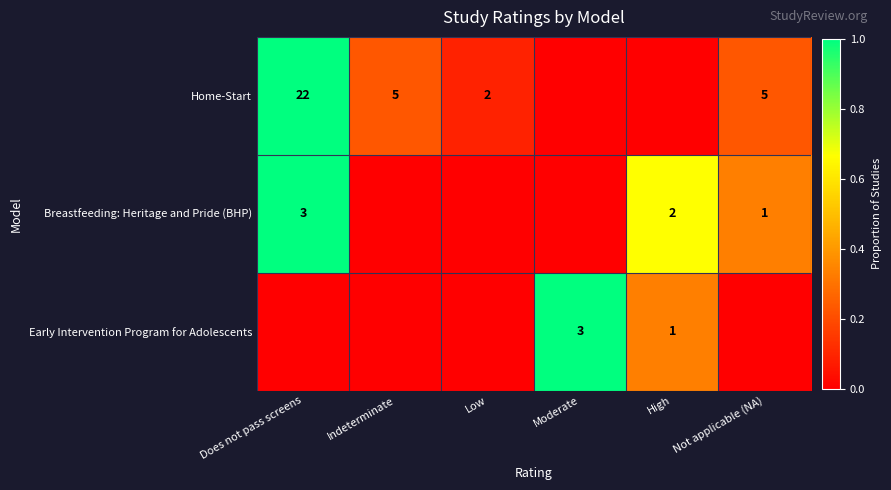

The Home-Start series shows 22 at Does not pass screens. True or false?

True